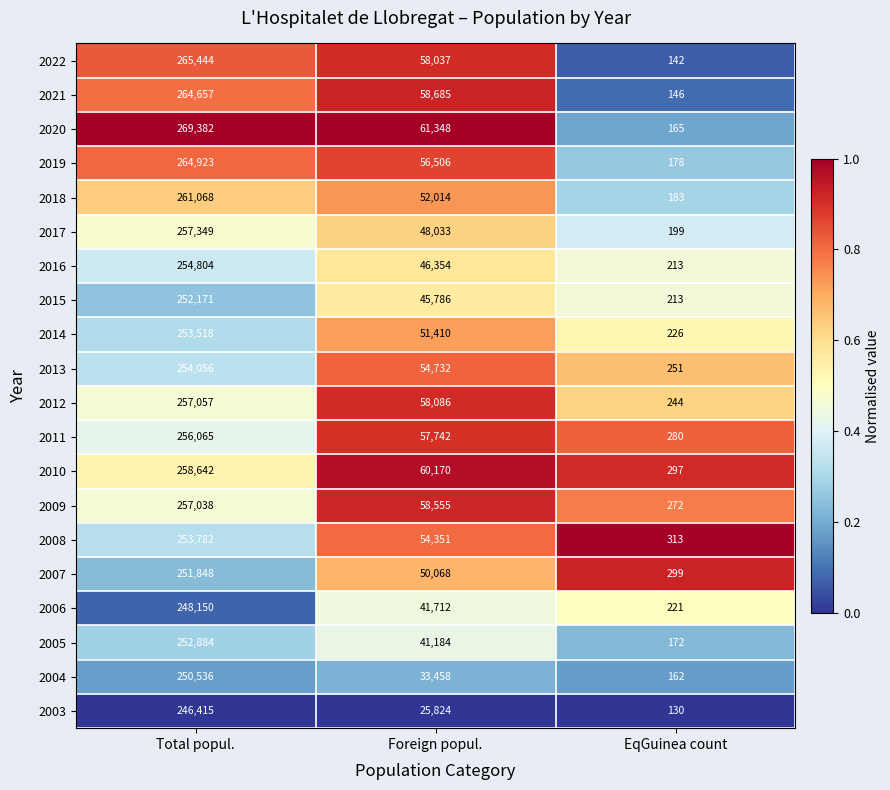

Rank the categories by 2004 value from lowest to highest.

EqGuinea count, Foreign popul., Total popul.